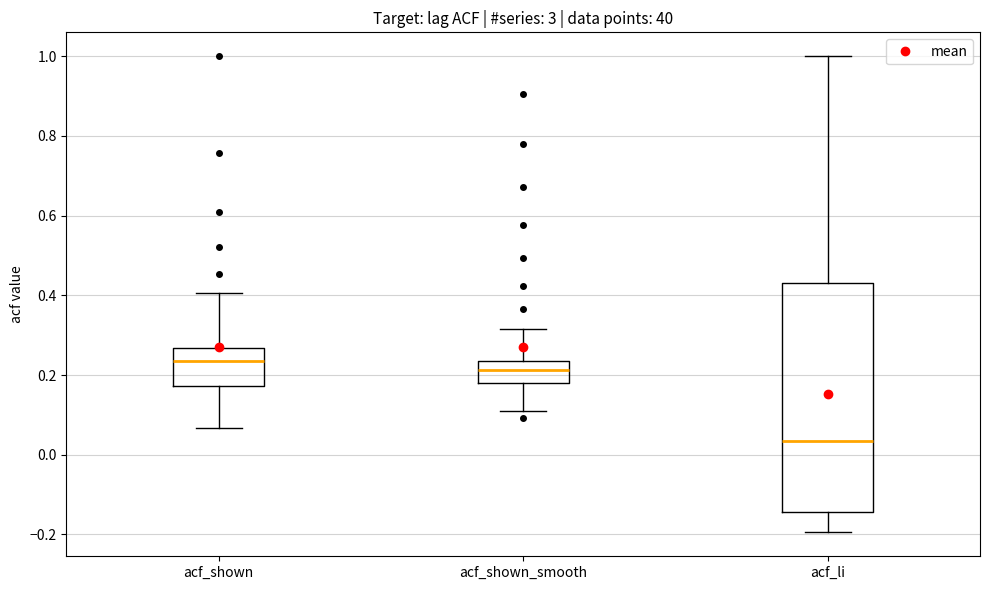

Reading left to right, transcribe this box plot: for each box, give where its median line is, the range the box spans, and where its two whiskers end, as read against the y-axis. The values are not printed on the chart, so give them approximately, as read against the axis.

acf_shown: median 0.24, box 0.18 to 0.26, whiskers 0.06 to 0.40
acf_shown_smooth: median 0.22, box 0.18 to 0.24, whiskers 0.12 to 0.32
acf_li: median 0.04, box -0.14 to 0.44, whiskers -0.20 to 1.00